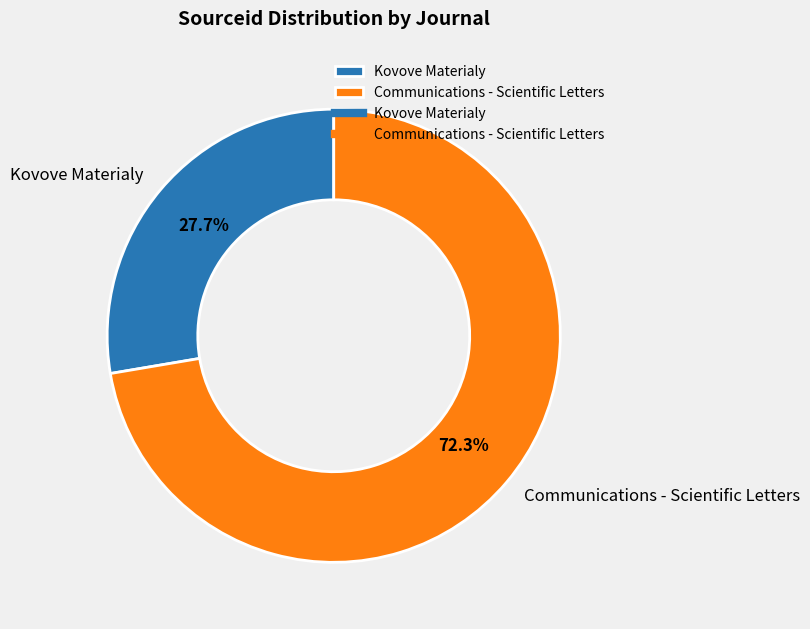

To the nearest percent, what portion does Communications - Scientific Letters represent?

72%